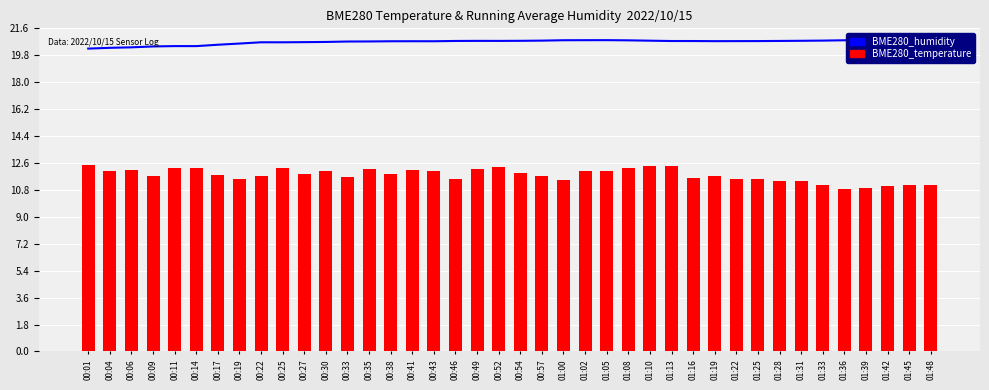

What is the label of the 10th bar from the left?

00:25